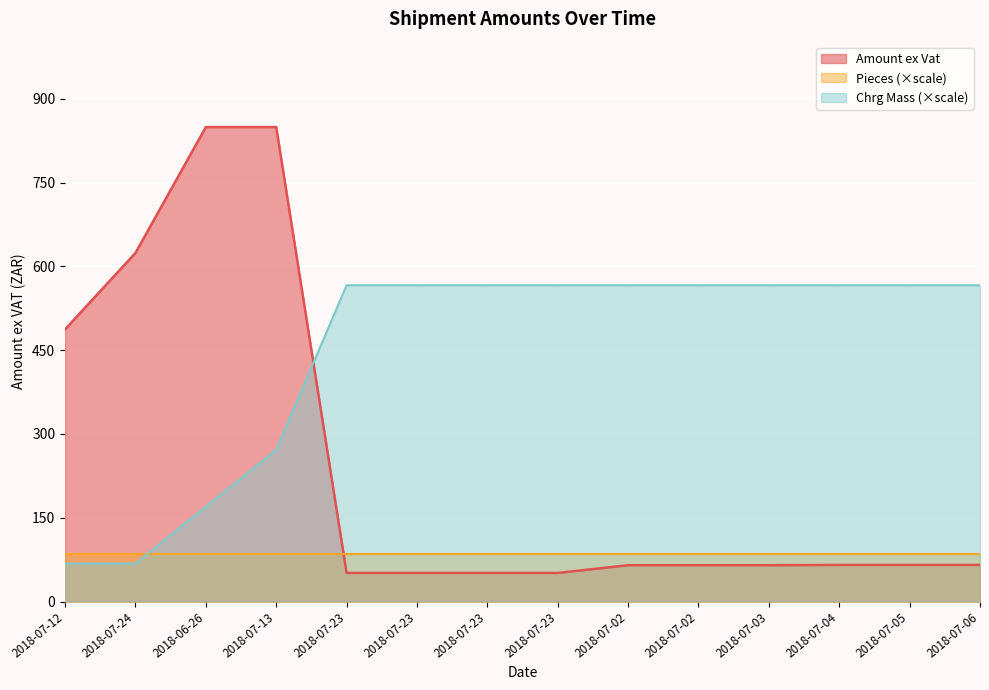

True or false: Chrg Mass has more than 0 points higher than both neighbors.

False